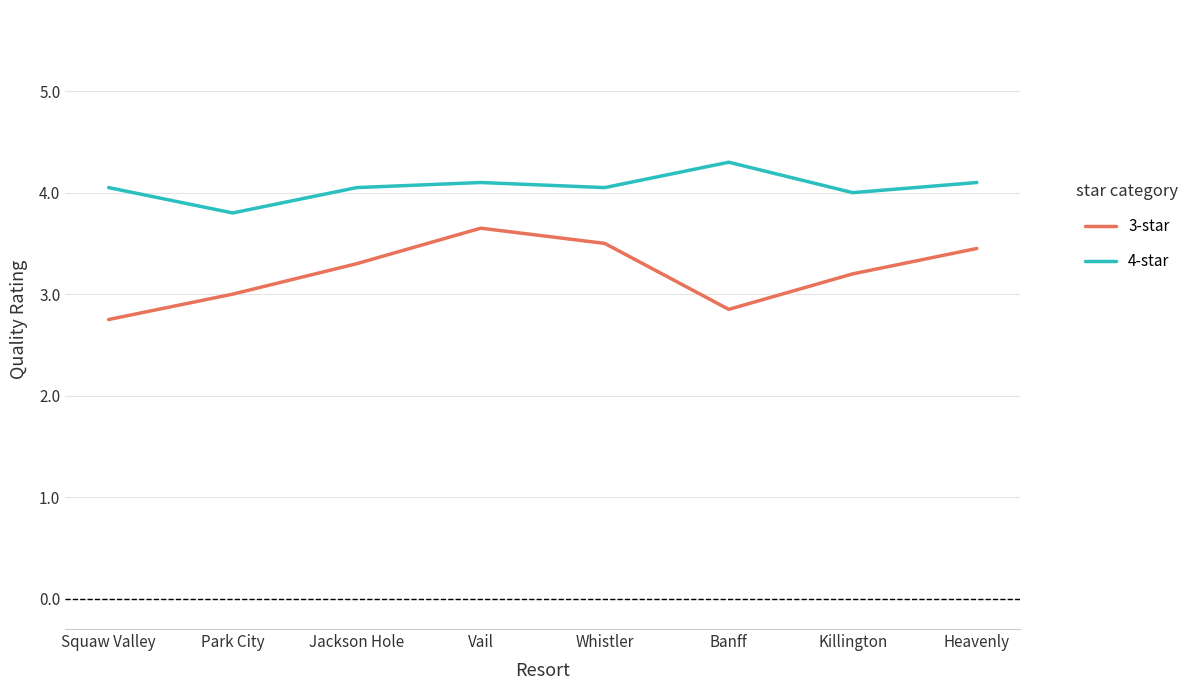

True or false: 4-star and 3-star intersect in this chart.

False